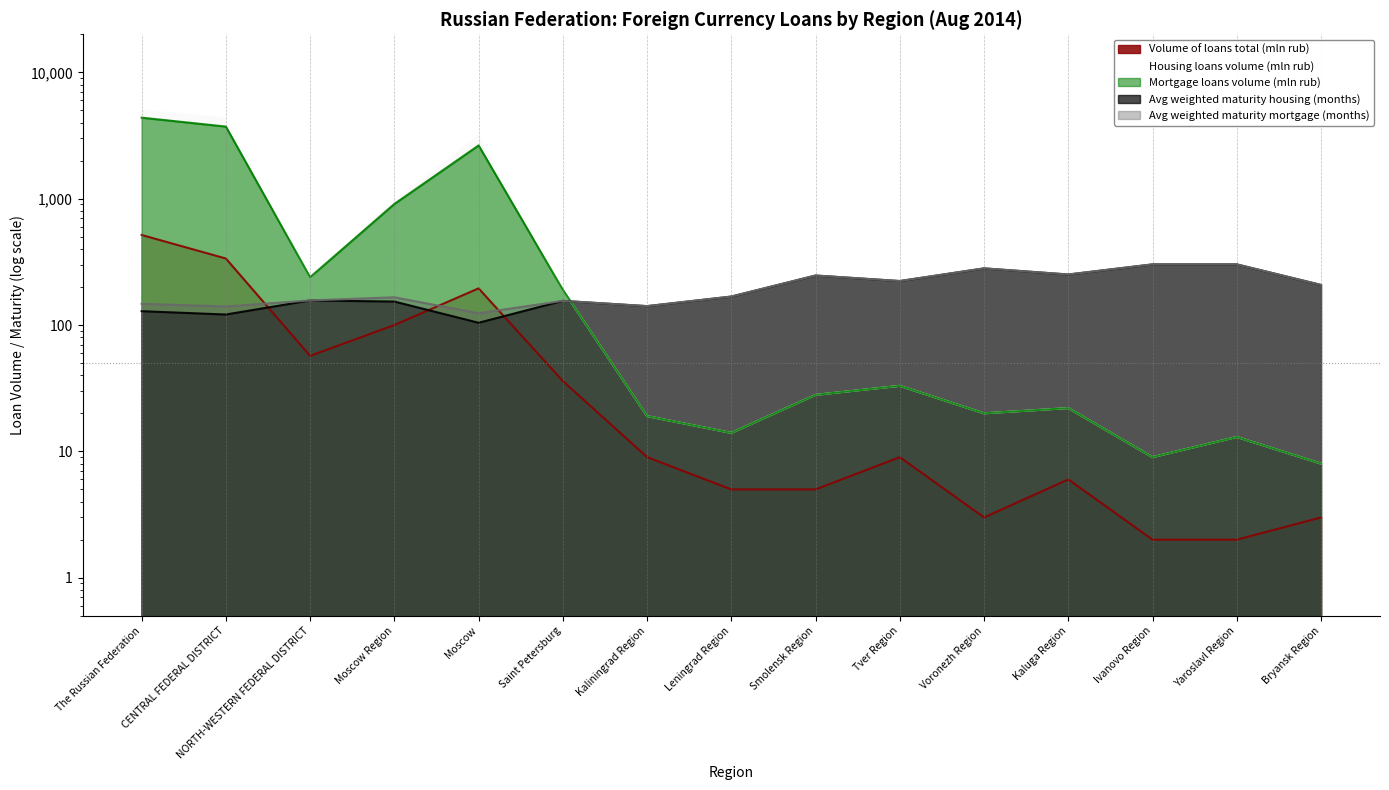

Which category has the lowest value across all series?

Ivanovo Region